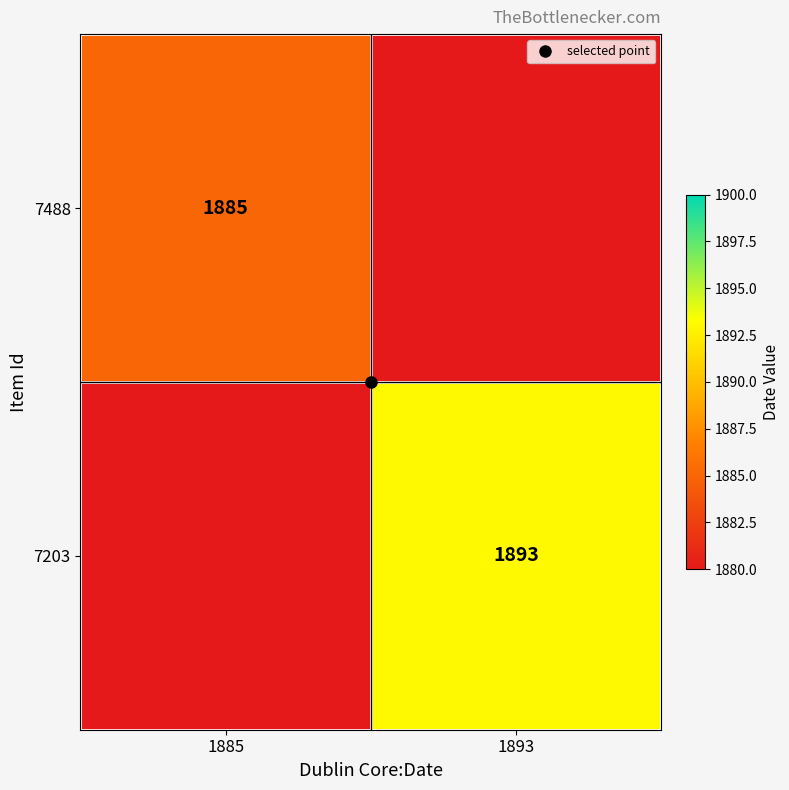

Is the value of 7488 at 1893 greater than the value of 7203 at 1893?

No